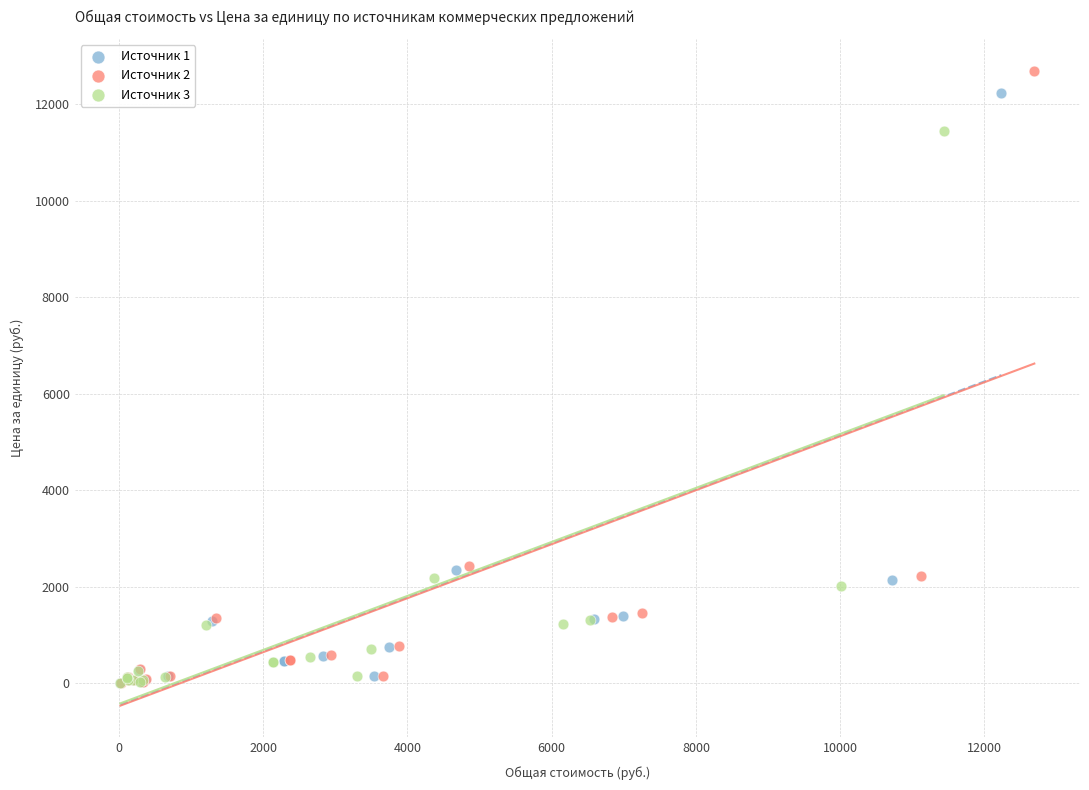

Which series has the largest Y range (max minus min)?

Источник 2